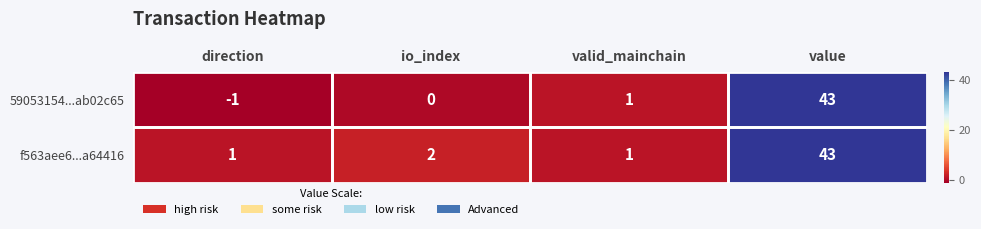

How many data points in 59053154...ab02c65 are less than 1?

2